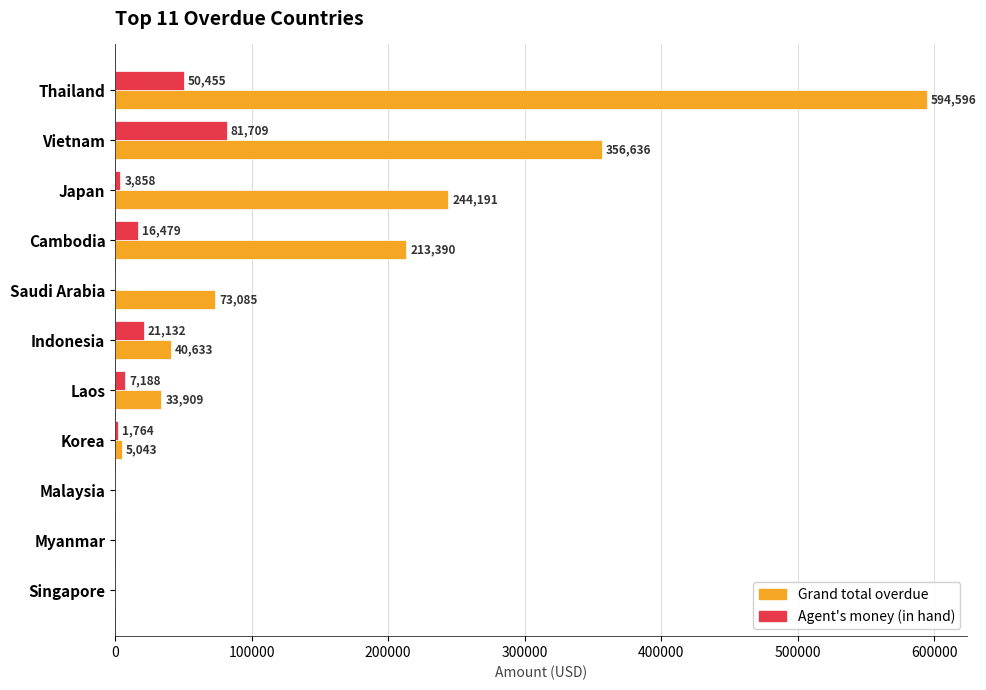

What is the sum of all Grand total overdue values?

1561746.3